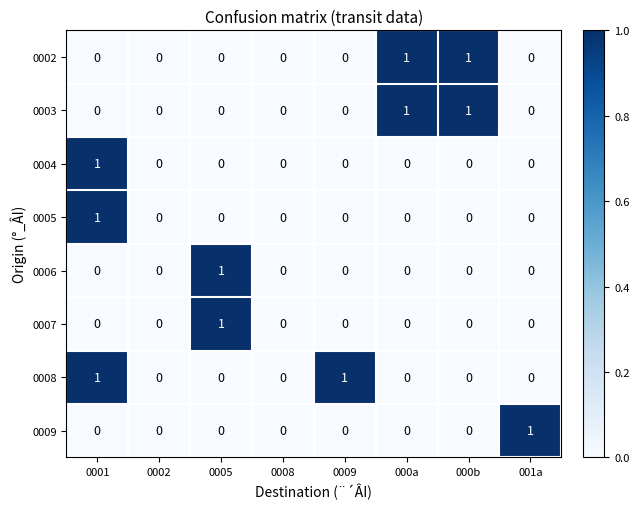

How many 0008 values are between 0 and 1?

8